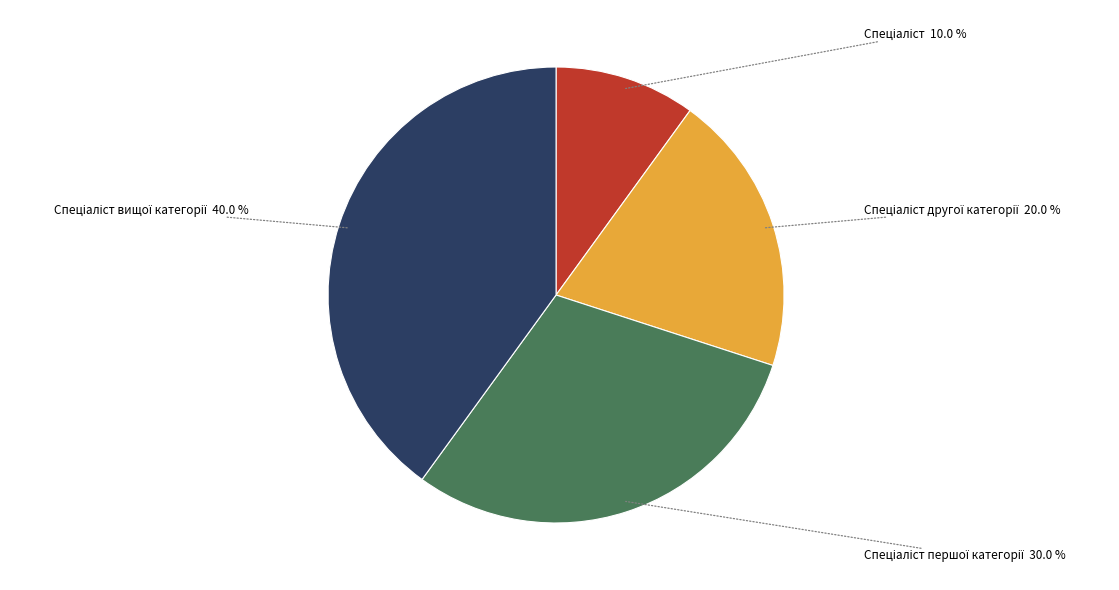

Is there any slice that represents more than half of the pie?

No